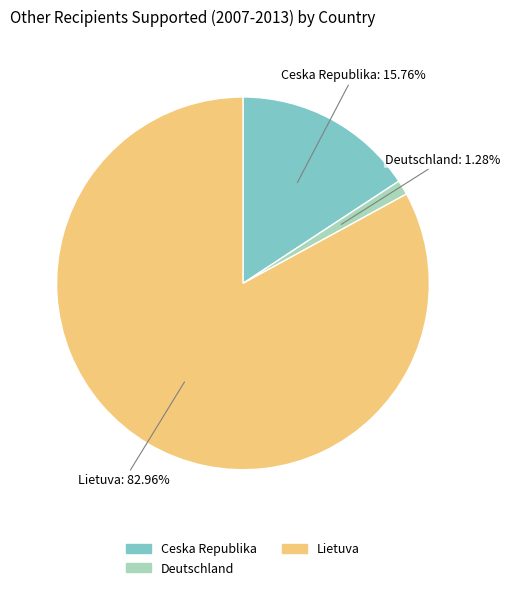

Is Ceska Republika the majority of the pie?

No